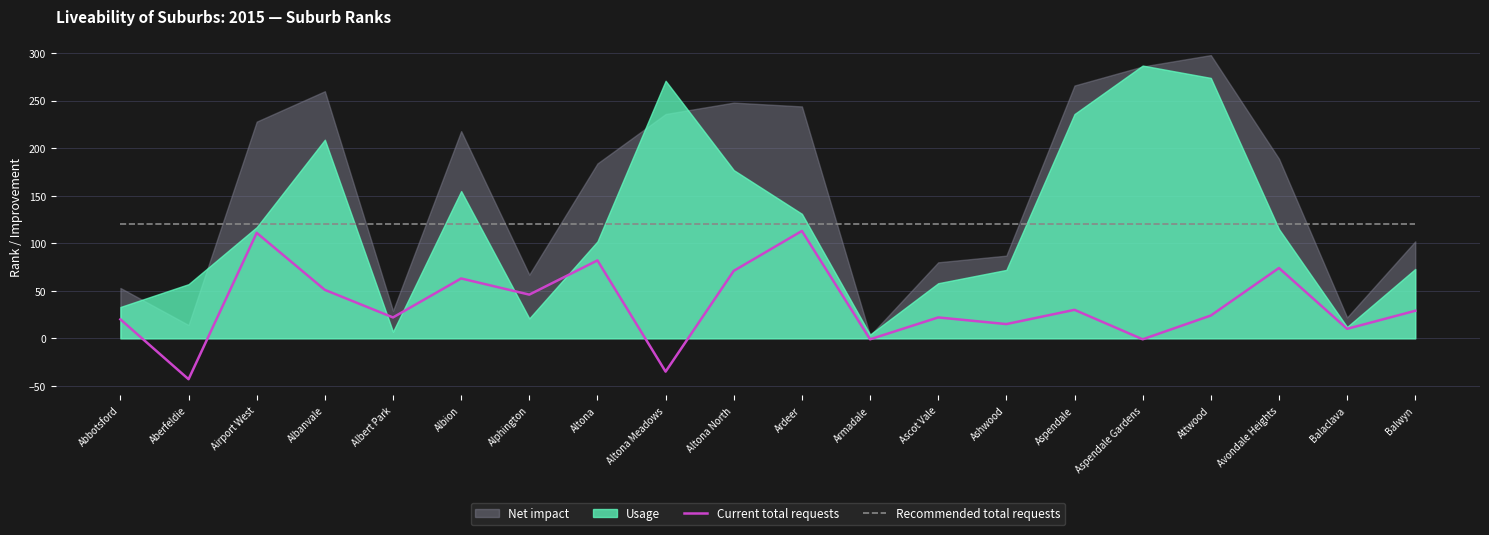

True or false: Current total requests and Recommended total requests intersect in this chart.

False